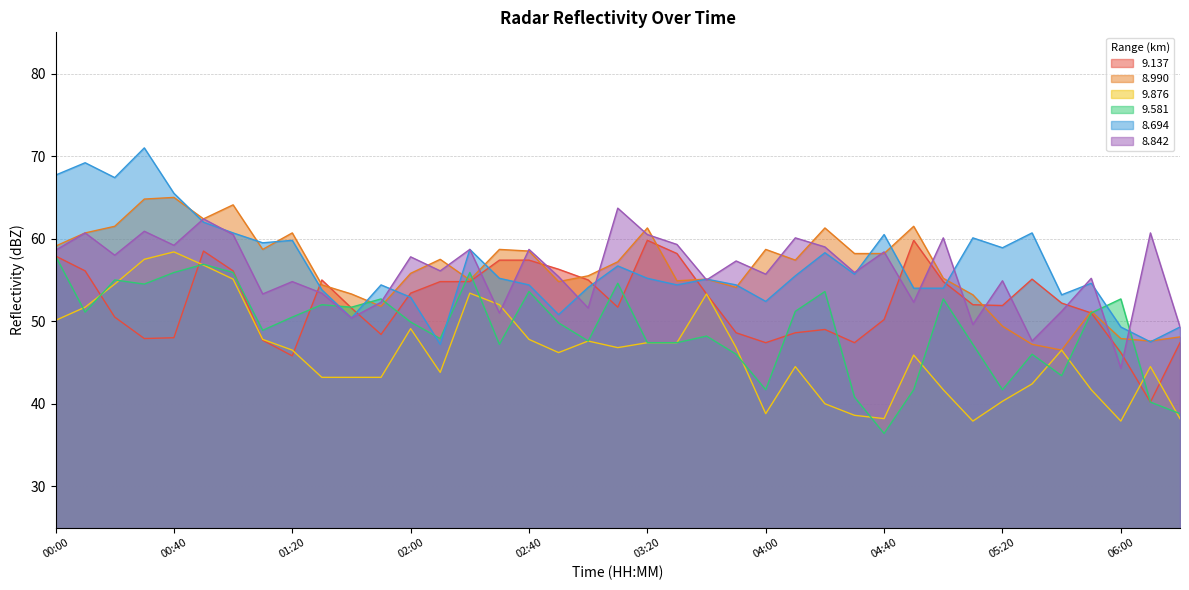

Which series changed the most between 03:00 and 05:20?

9.876